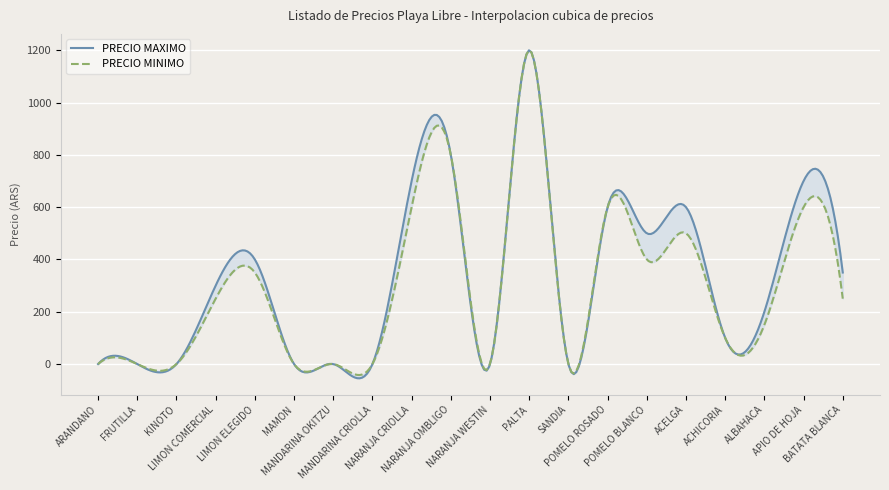

Which series changed the most between POMELO BLANCO and ALBAHACA?

PRECIO MAXIMO